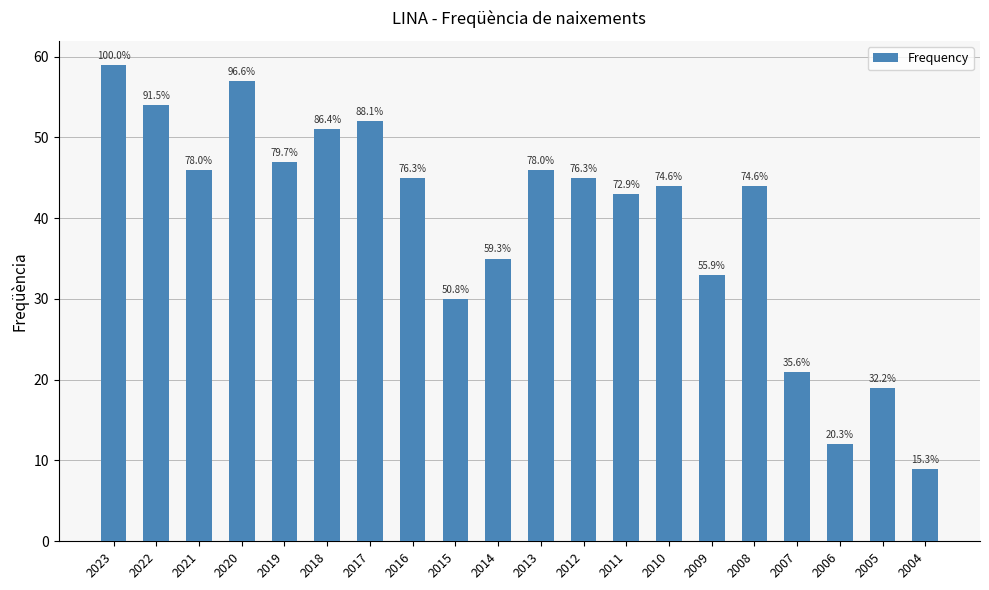

At which label does the data first exceed 45?

2023